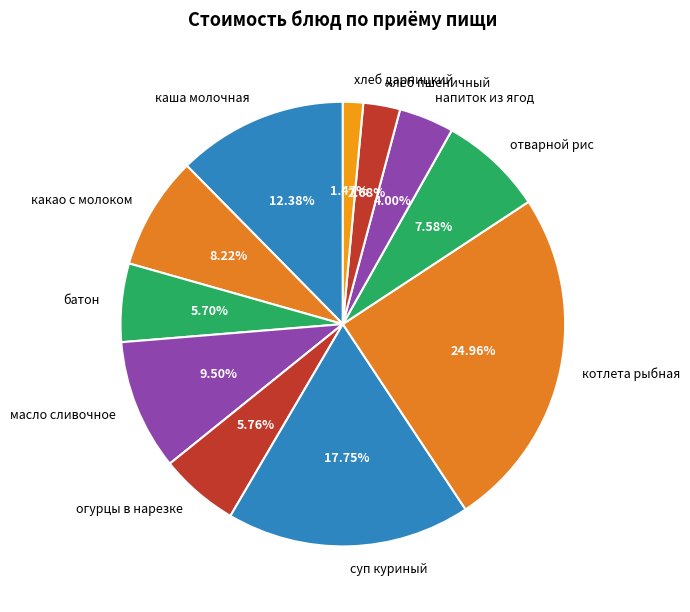

How many segments does this pie chart have?

11